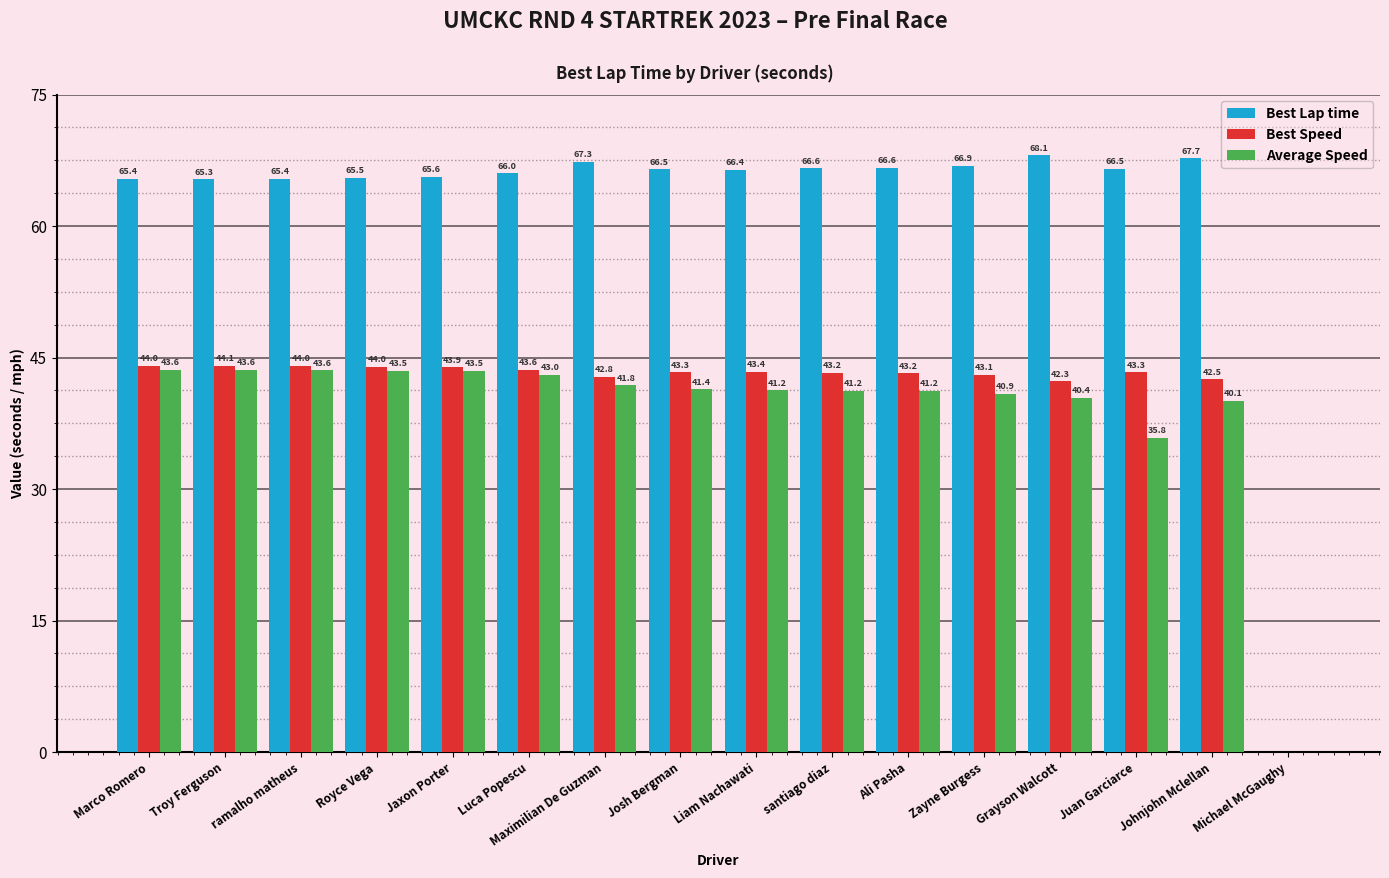

Where is Best Speed nearest to the value 22?

Grayson Walcott